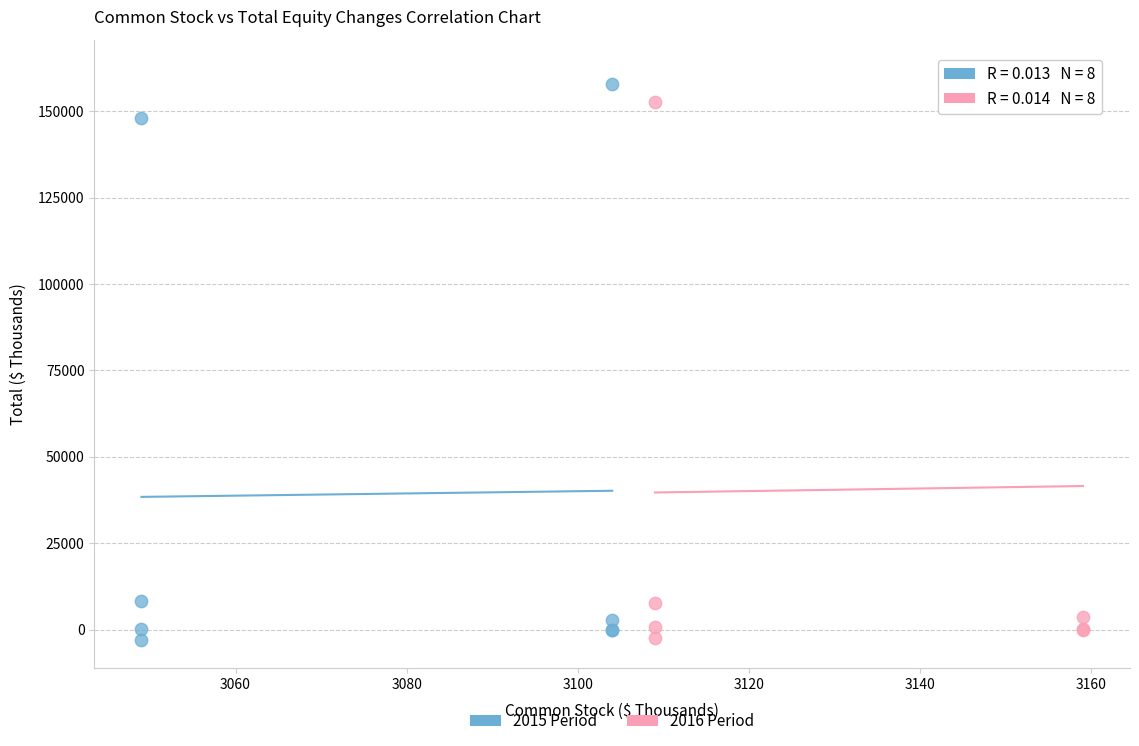

Which series has the largest Y range (max minus min)?

2016 Period